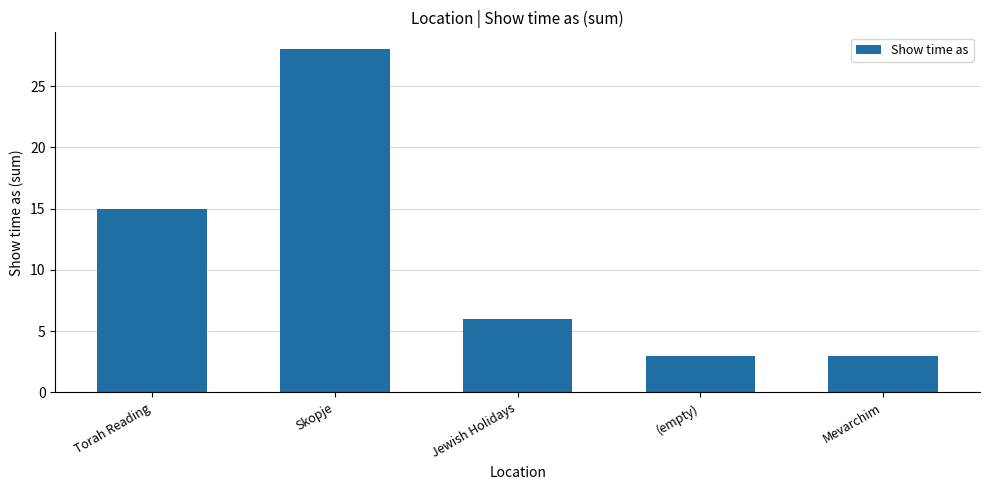

Reading left to right, list all the values displayed in this chart.

Torah Reading=15	Skopje=28	Jewish Holidays=6	(empty)=3	Mevarchim=3